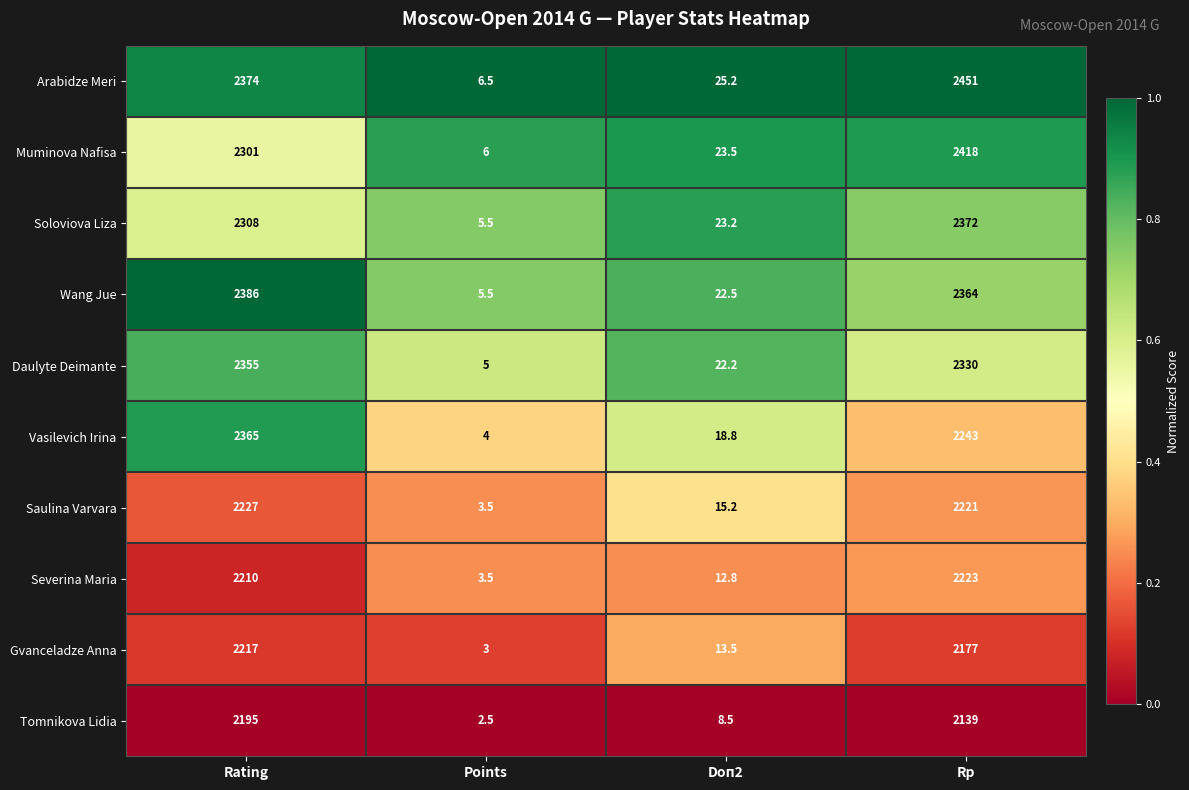

What is the total value across all series at Points?

45.0